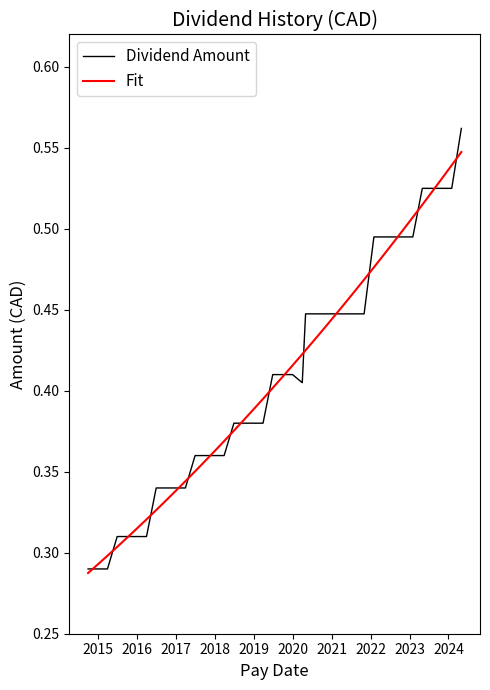

How many Fit values are between 0 and 1?

40